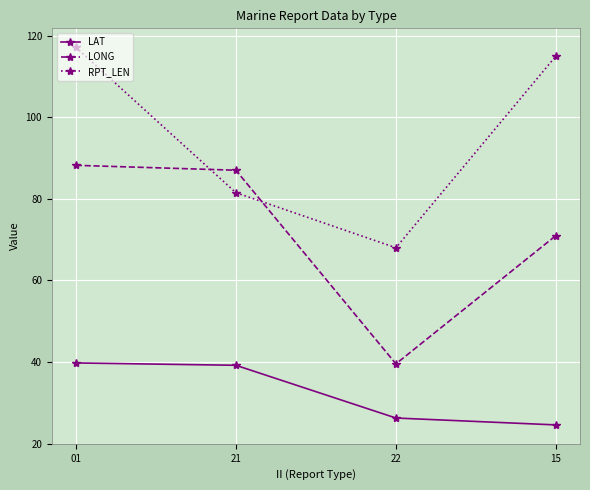

The value of LONG at 21 is 116.8. True or false?

False